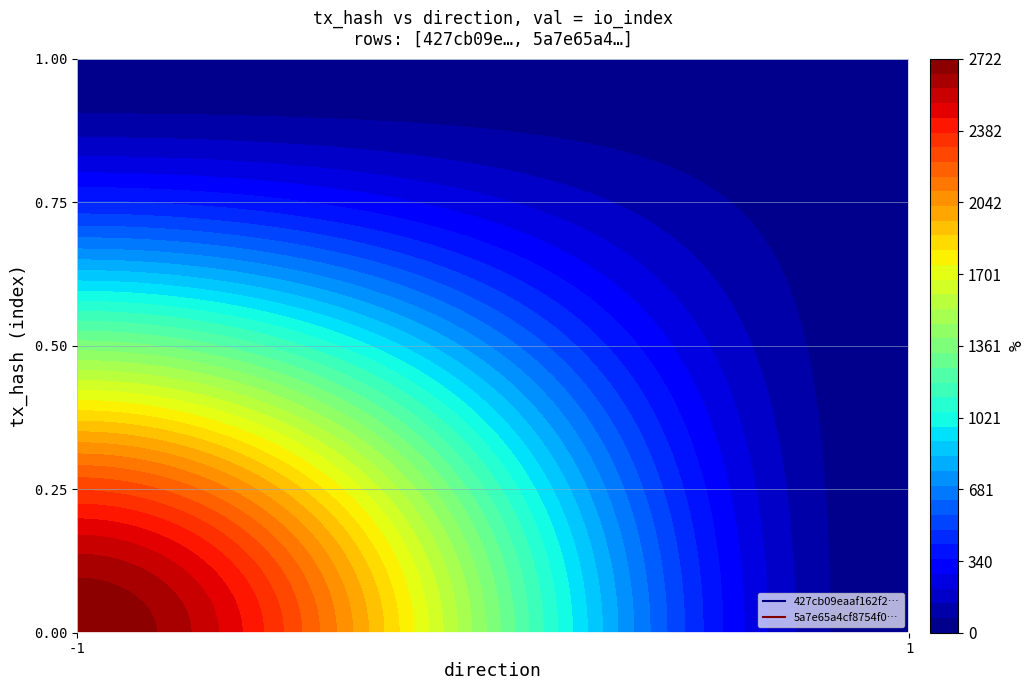

At how many categories does at least one series exceed 623?

1